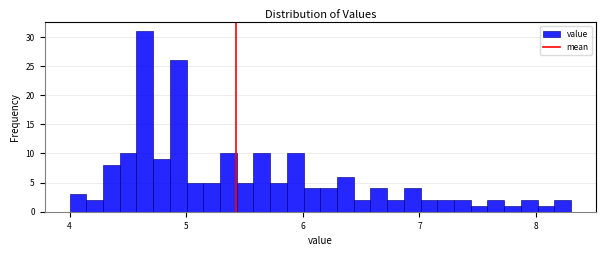

Read against the x-axis, roughly where is the centre of the tallest bar?

4.6